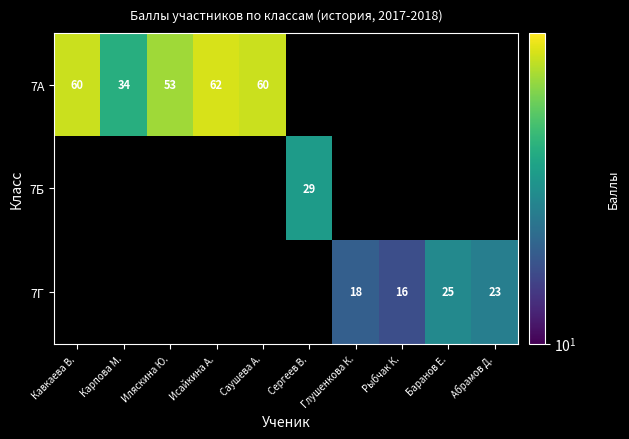

What is the difference between the maximum and minimum values in the 7А series?

28.0